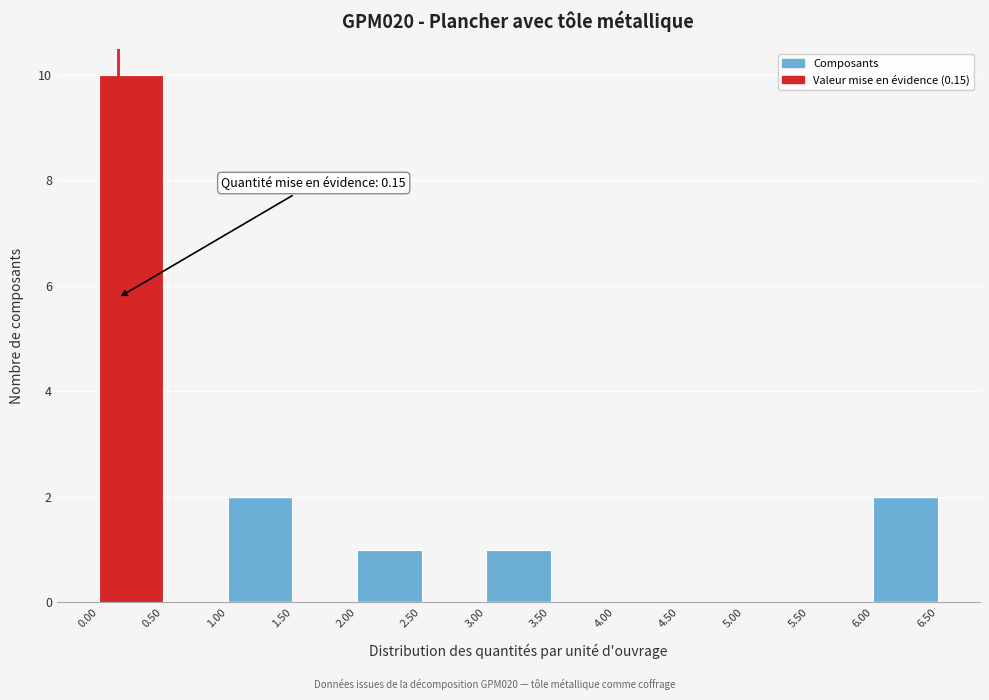

Which range on the x-axis has the tallest bar?

0.00 to 0.50